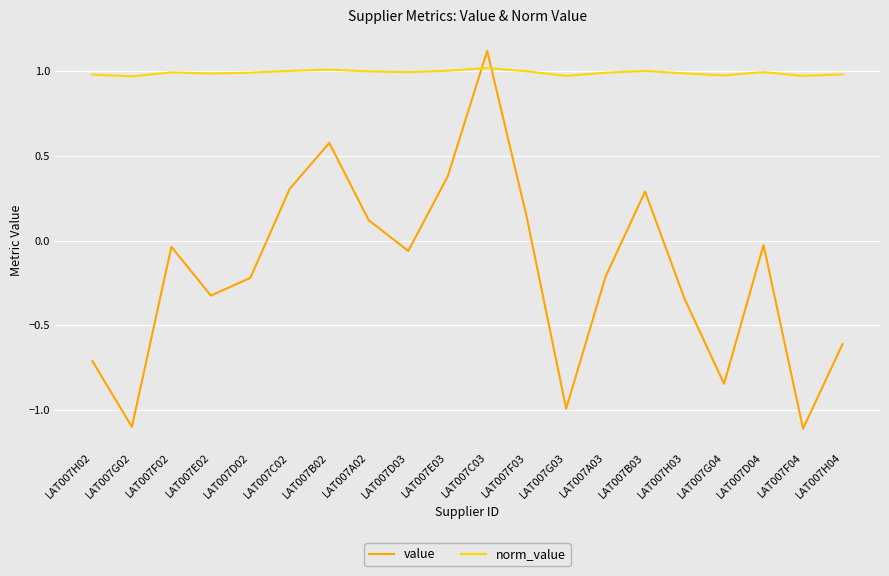

Is it true that value equals -1.6 at LAT007F04?

False